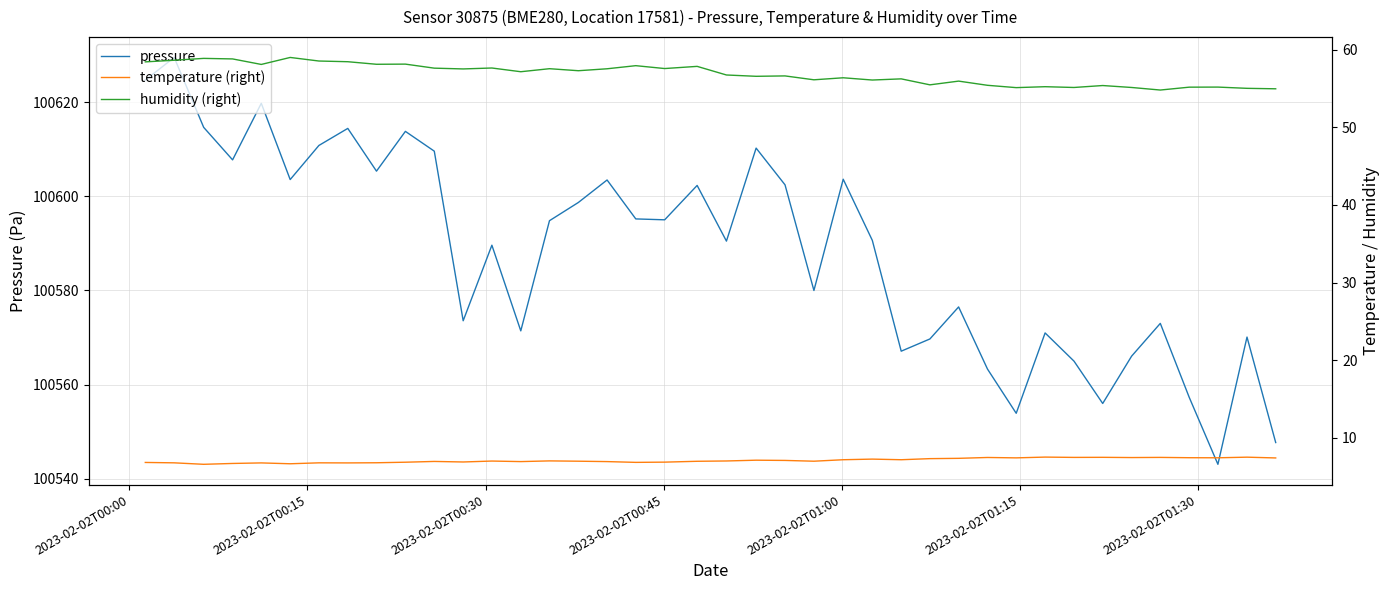

The value of temperature (right) at 22 is 12.3. True or false?

False